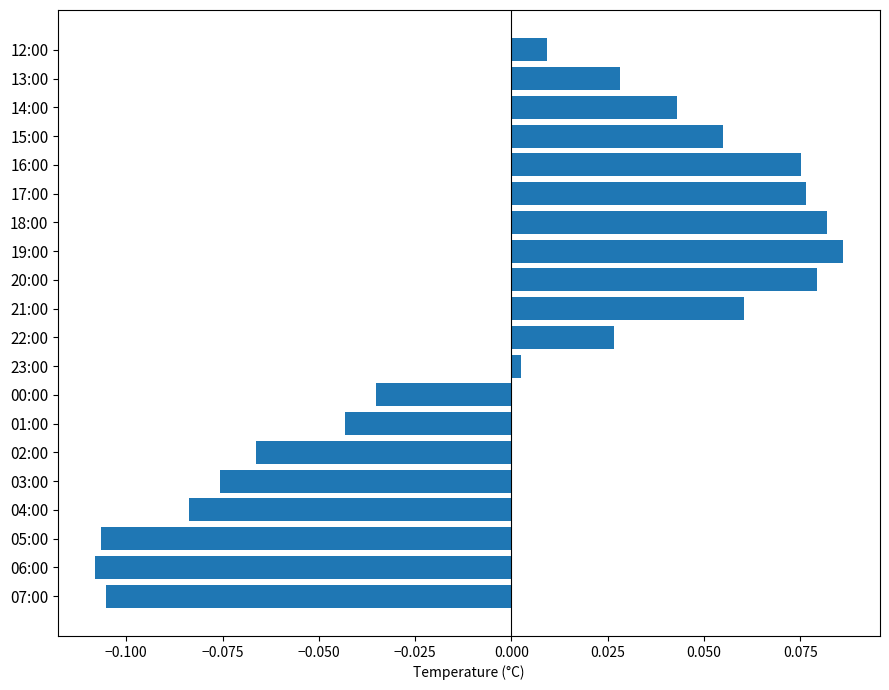

Where is the data nearest to the value 0?

23:00